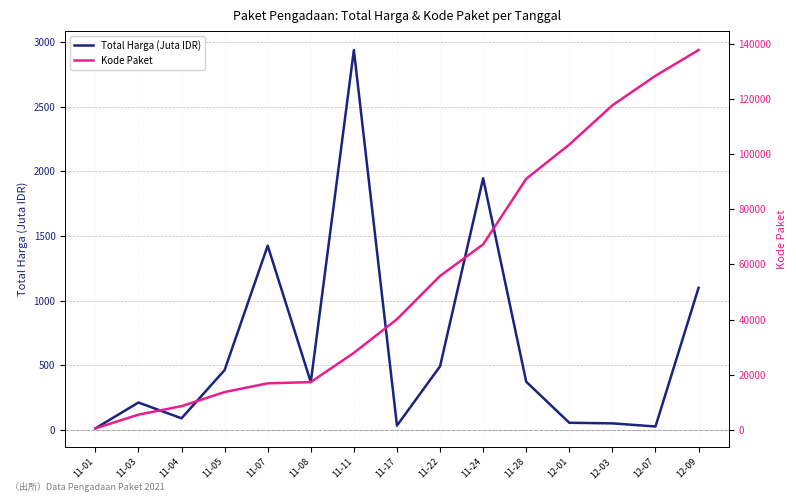

How many values in the Total Harga (Juta IDR) series exceed 370?

8